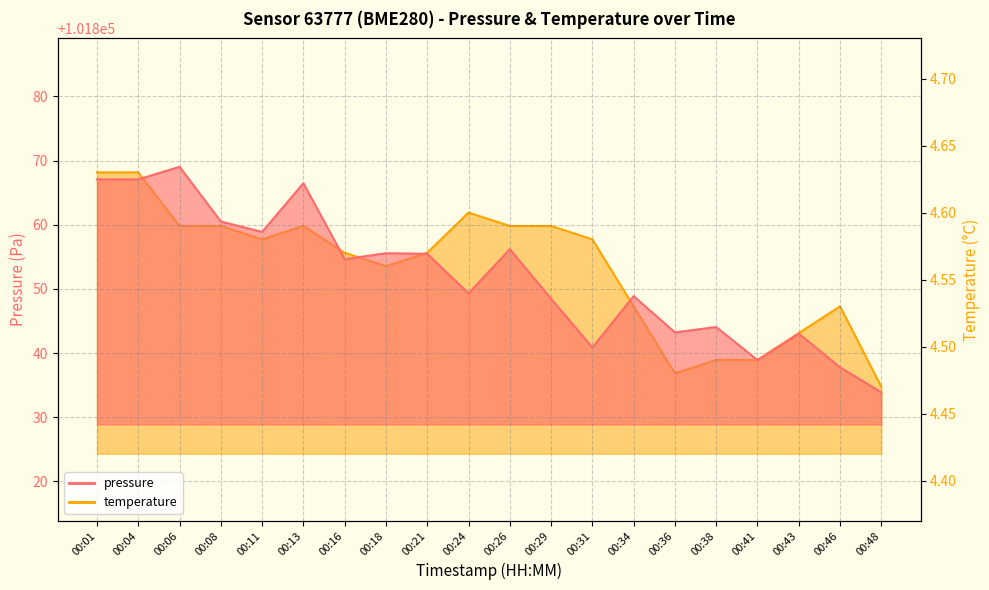

How many lines are shown in the chart?

2